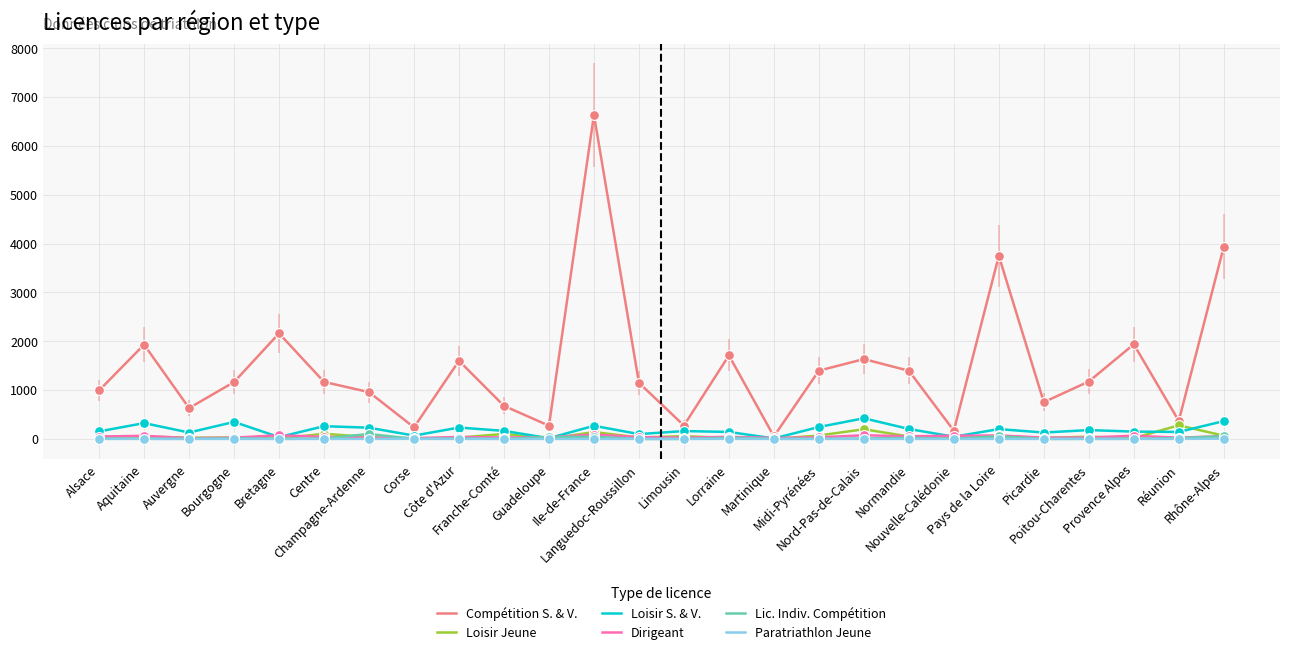

Which series has the largest total across all categories?

Compétition S. & V.